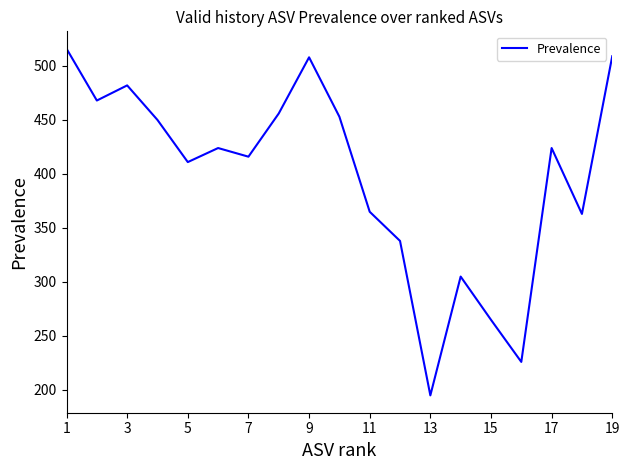

What is the greatest value displayed?

516